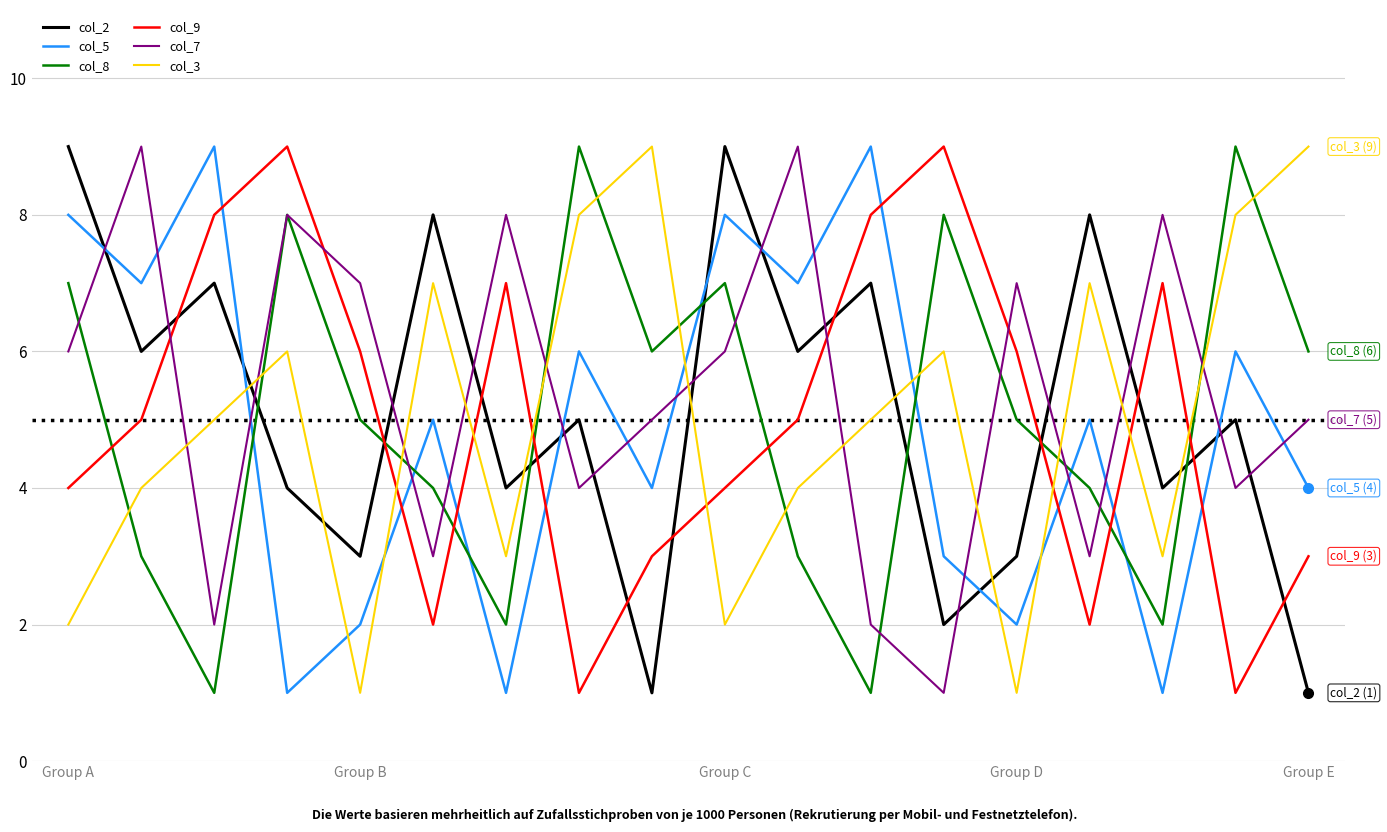

True or false: col_9 and col_3 cross at least once.

True